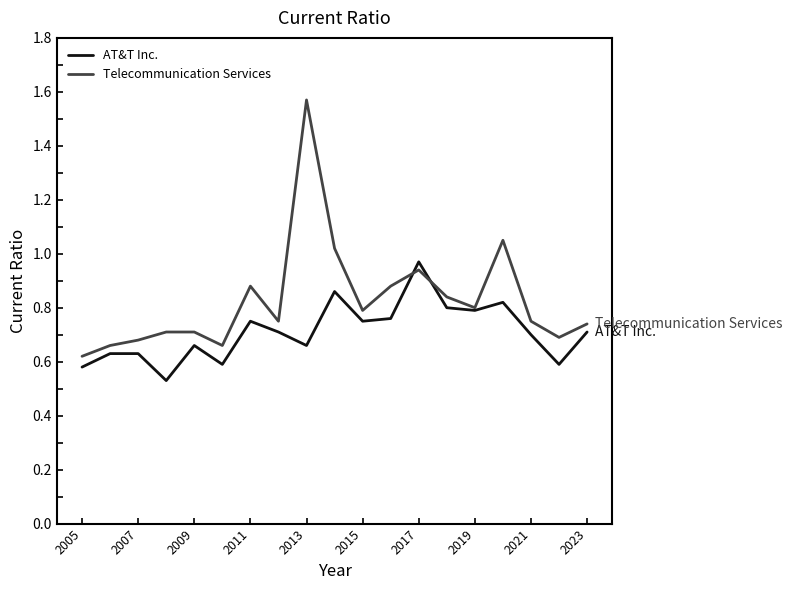

Which series has the largest total across all categories?

Telecommunication Services